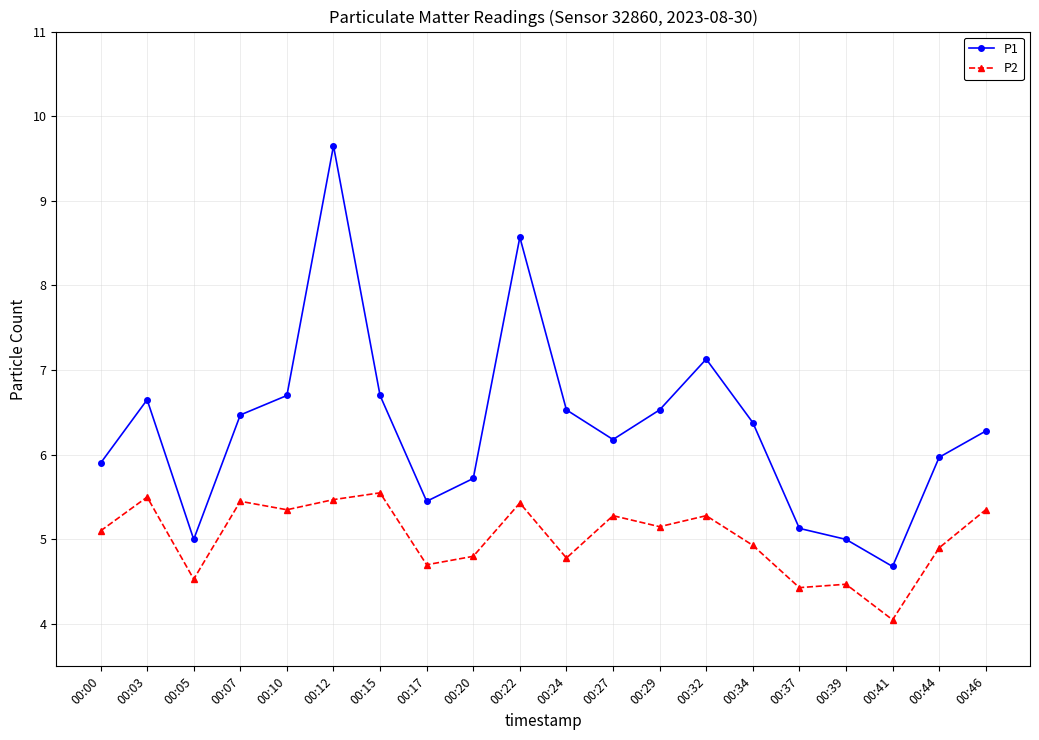

List the series in order of their overall mean, lowest first.

P2, P1